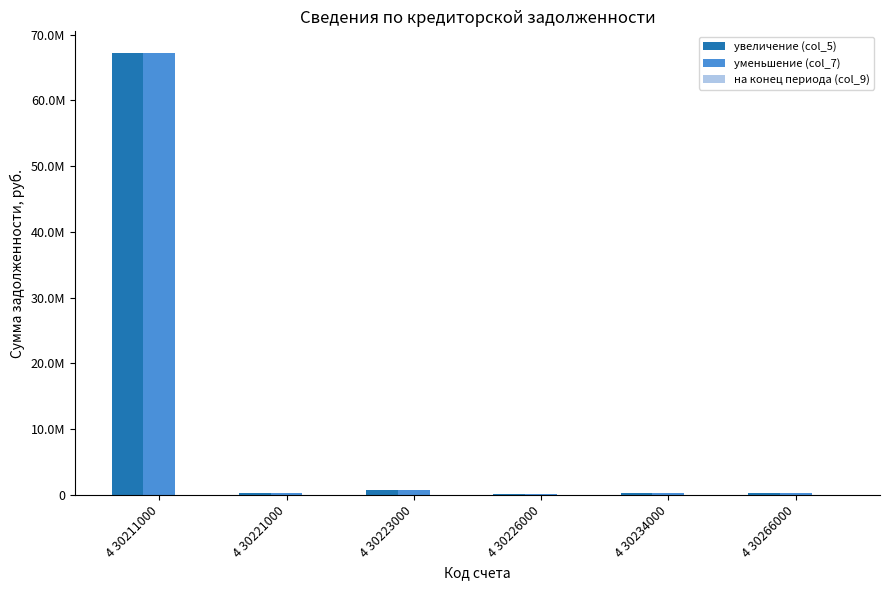

What is the spread (max minus min) of values at 4 30266000?

339490.5